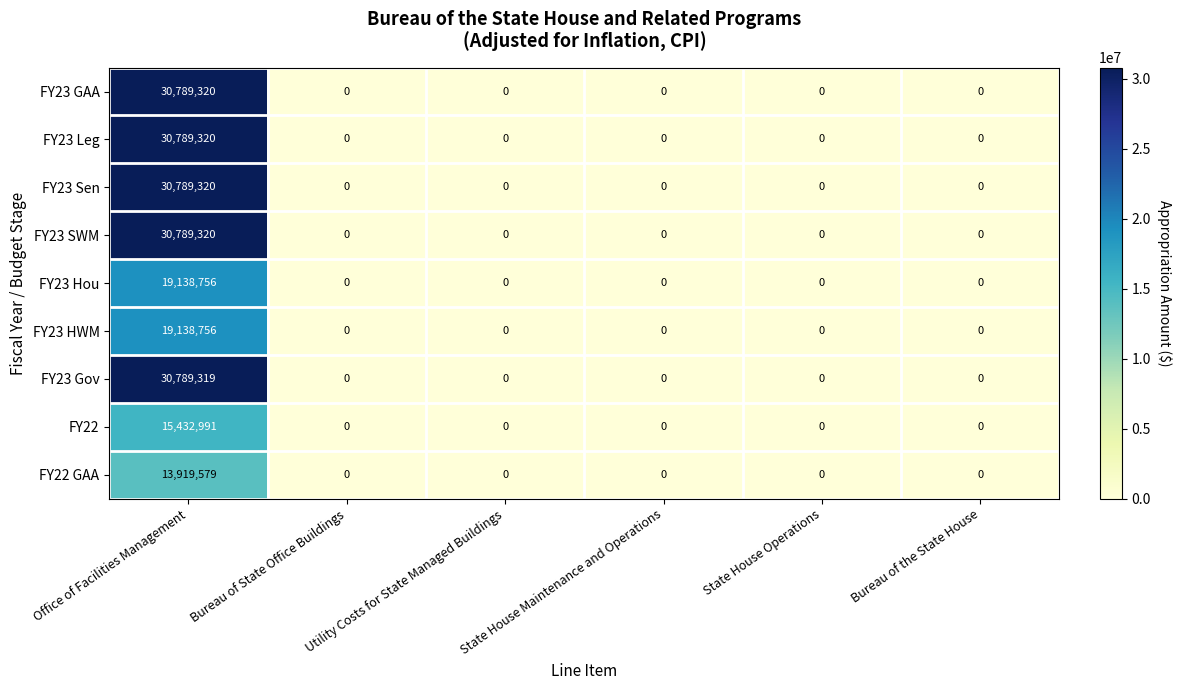

Which label corresponds to the largest value in the chart?

Office of Facilities Management